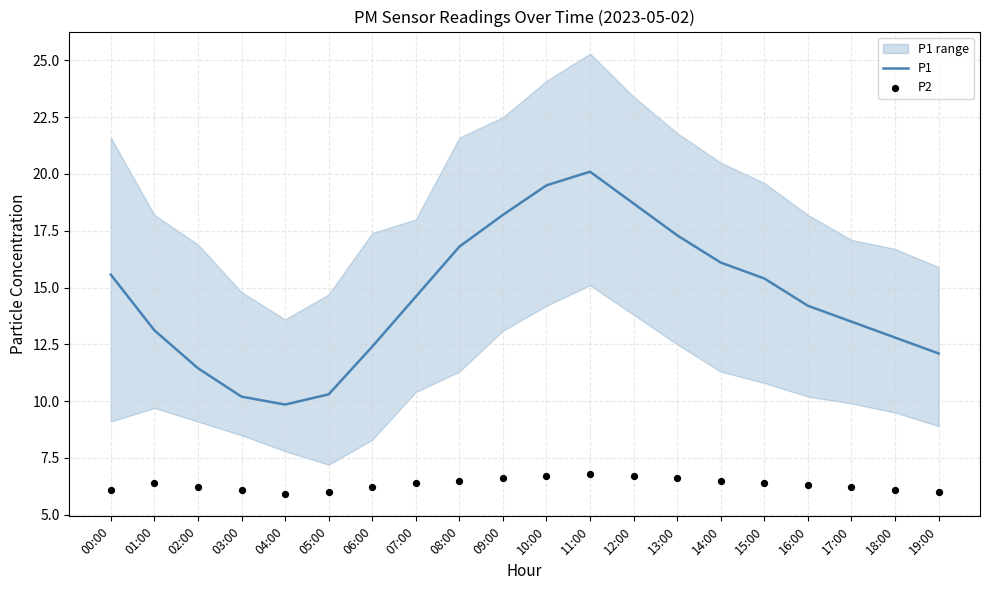

What is the total value across all series at 13:00?

23.9